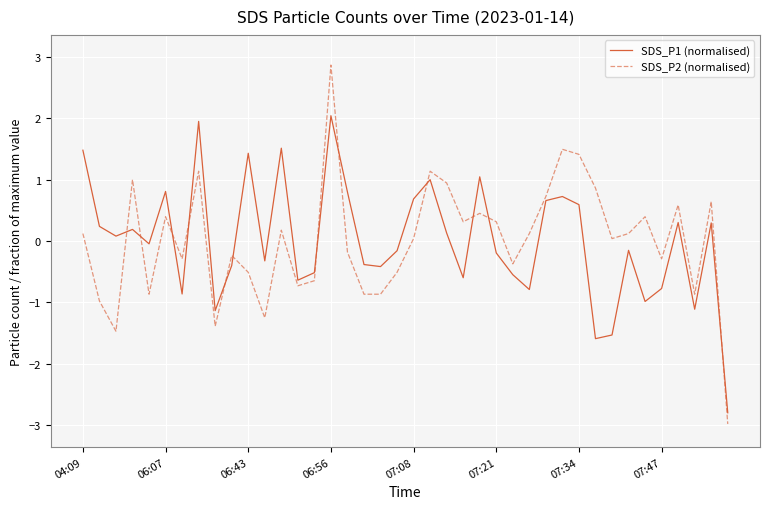

Which series has the widest spread of values?

SDS_P2 (normalised)